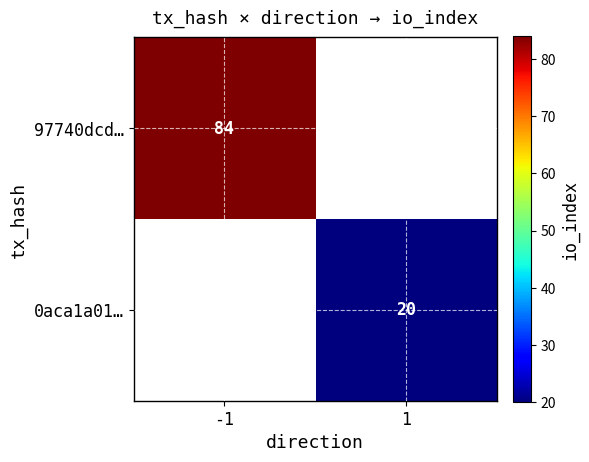

What is the maximum value shown in the chart?

84.0